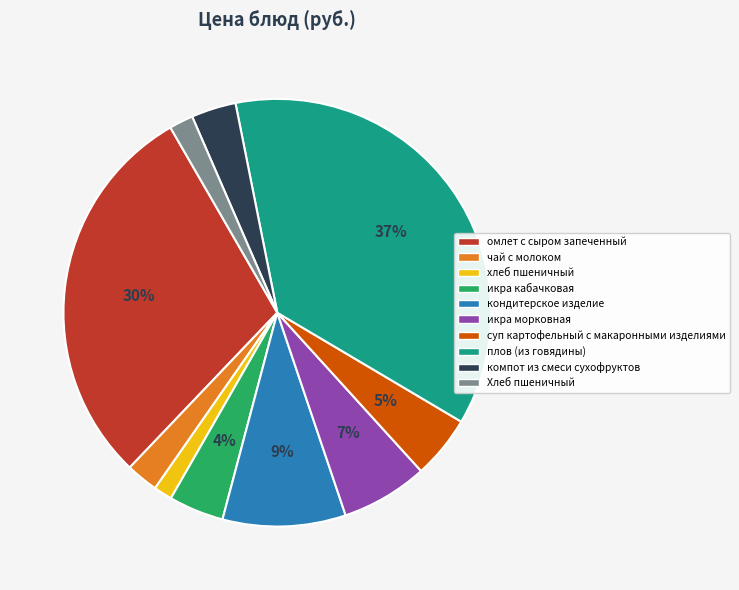

How many slices are in this pie chart?

10